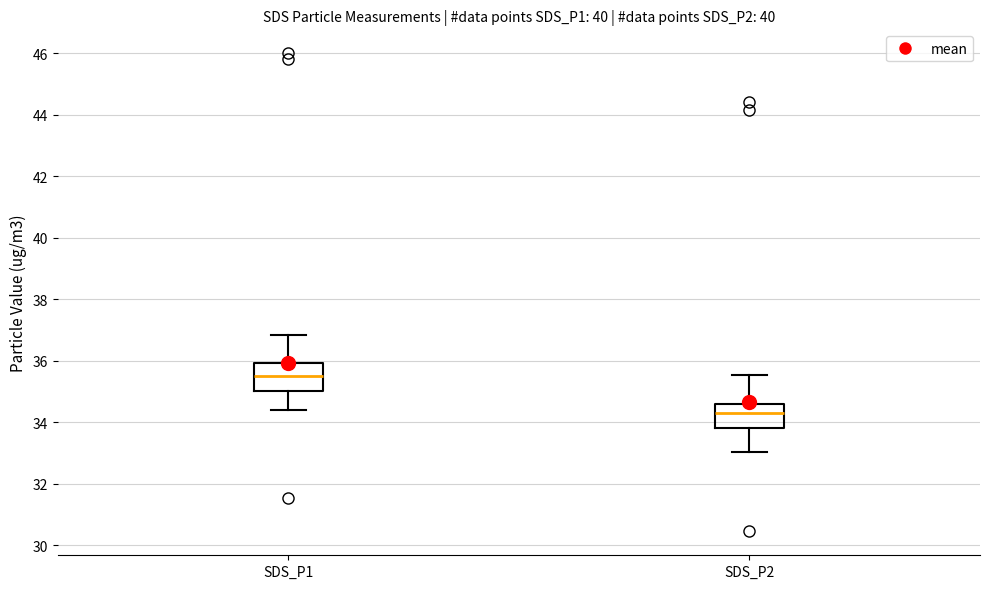

Reading left to right, read every box against the y-axis: the position of its median line, the range the box covers, and the ends of its whiskers. The values are not printed on the chart, so give them approximately, as read against the axis.

SDS_P1: median 35.6, box 35.0 to 36.0, whiskers 34.4 to 36.8
SDS_P2: median 34.4, box 33.8 to 34.6, whiskers 33.0 to 35.6